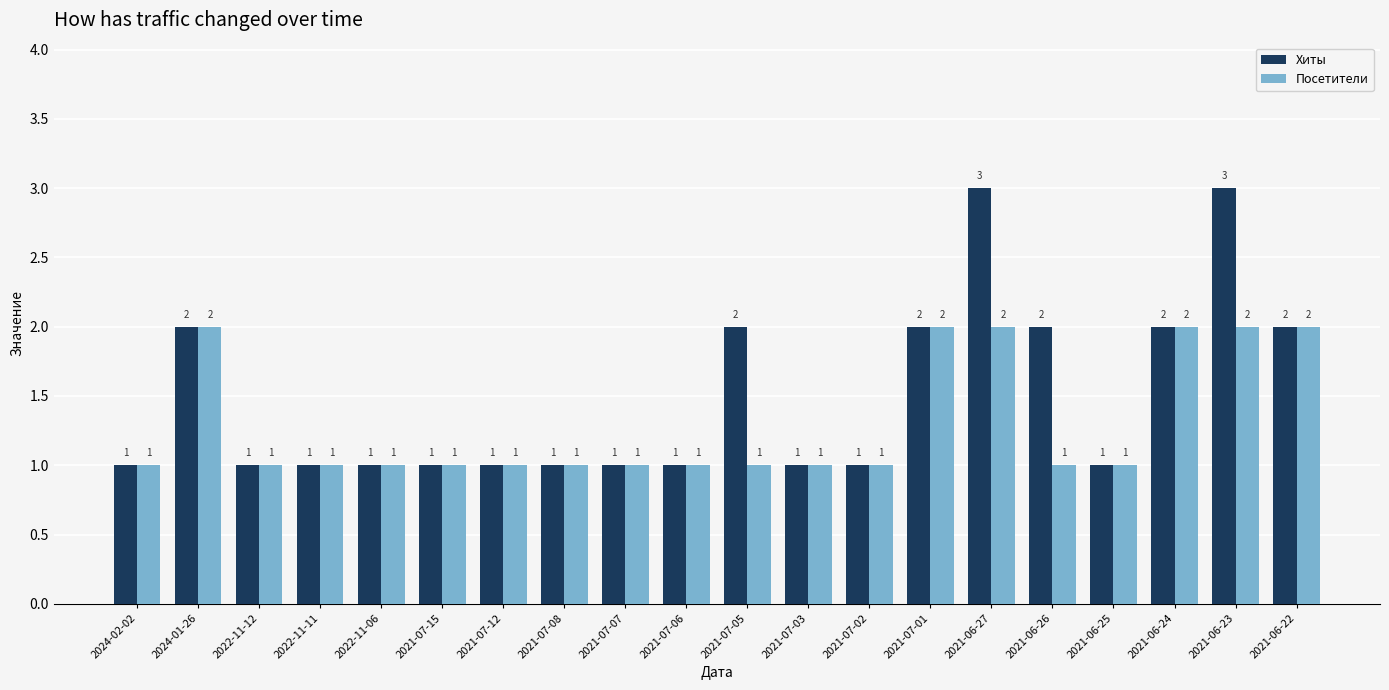

What is the smallest value displayed?

1